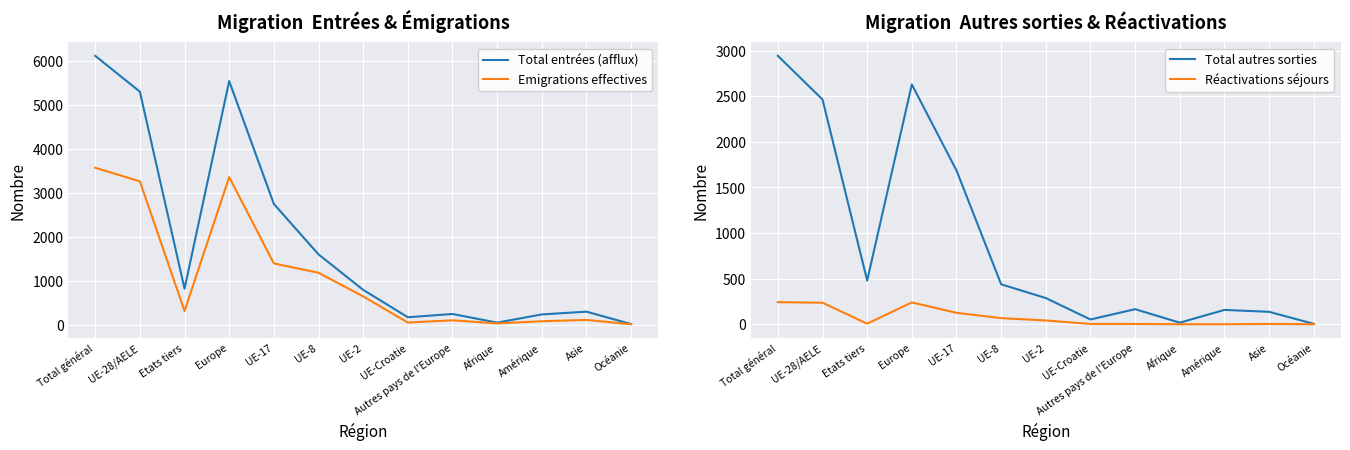

What is the minimum value for Emigrations effectives?

7